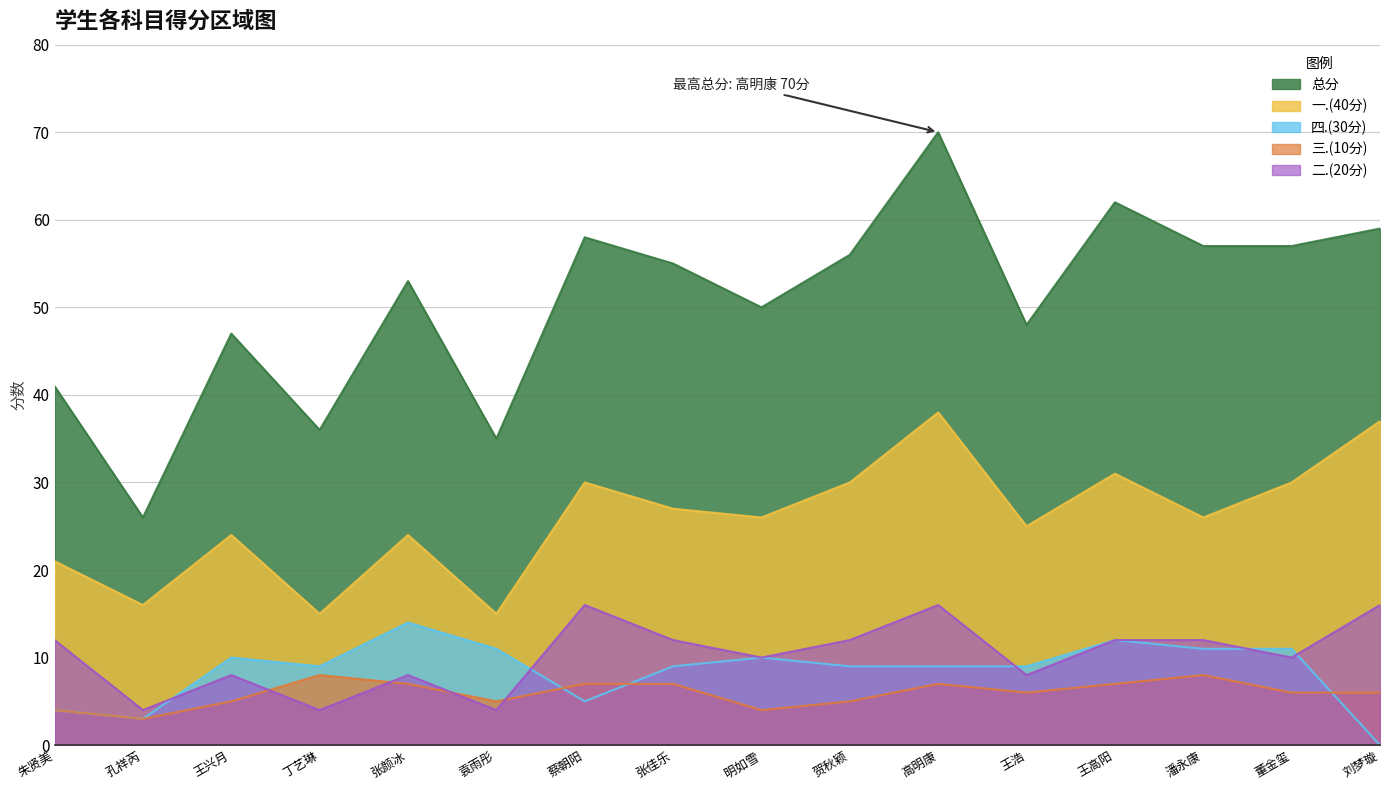

The value of 总分 at 袁雨彤 is 35. True or false?

True